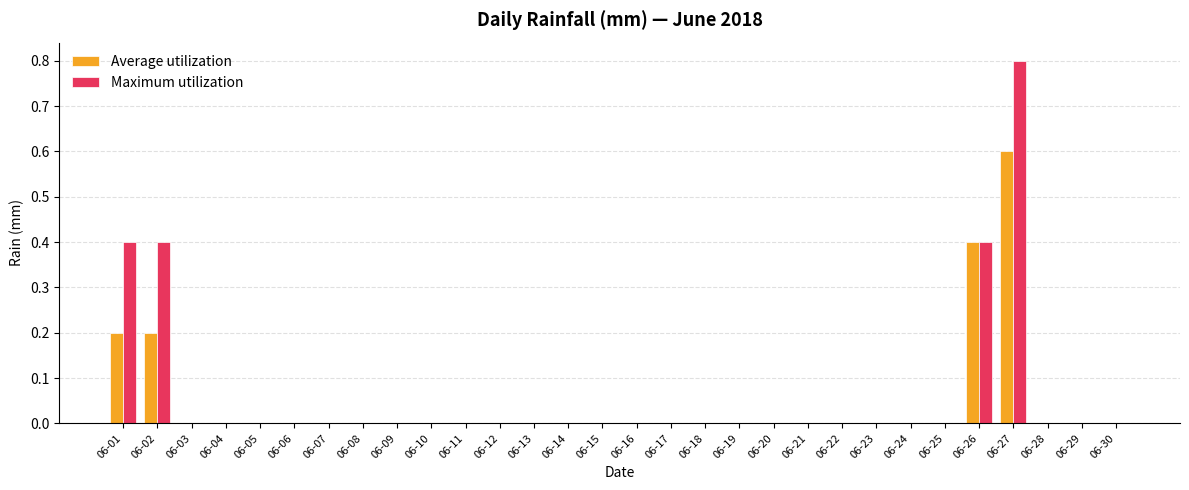

Reading left to right, list all the values displayed in this chart.

Average utilization: 0.2	0.2	0.0	0.0	0.0	0.0	0.0	0.0	0.0	0.0	0.0	0.0	0.0	0.0	0.0	0.0	0.0	0.0	0.0	0.0	0.0	0.0	0.0	0.0	0.0	0.4	0.6	0.0	0.0	0.0
Maximum utilization: 0.4	0.4	0.0	0.0	0.0	0.0	0.0	0.0	0.0	0.0	0.0	0.0	0.0	0.0	0.0	0.0	0.0	0.0	0.0	0.0	0.0	0.0	0.0	0.0	0.0	0.4	0.8	0.0	0.0	0.0